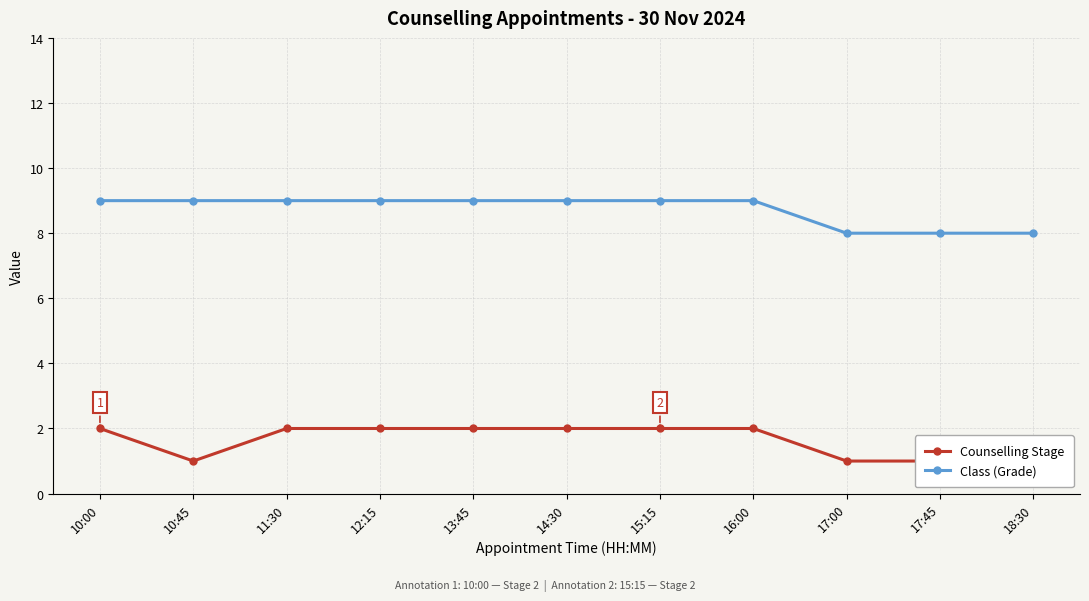

Rank the series by their average value, from highest to lowest.

Class (Grade), Counselling Stage